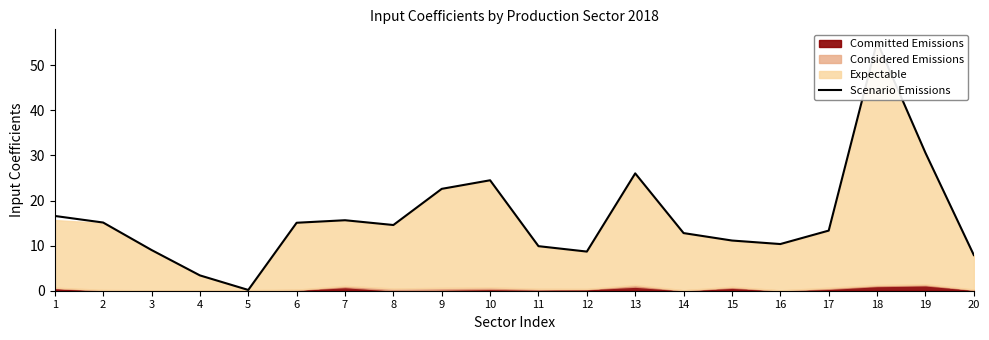

How many interior local valleys (lower than both neighbors) does the data have?

4